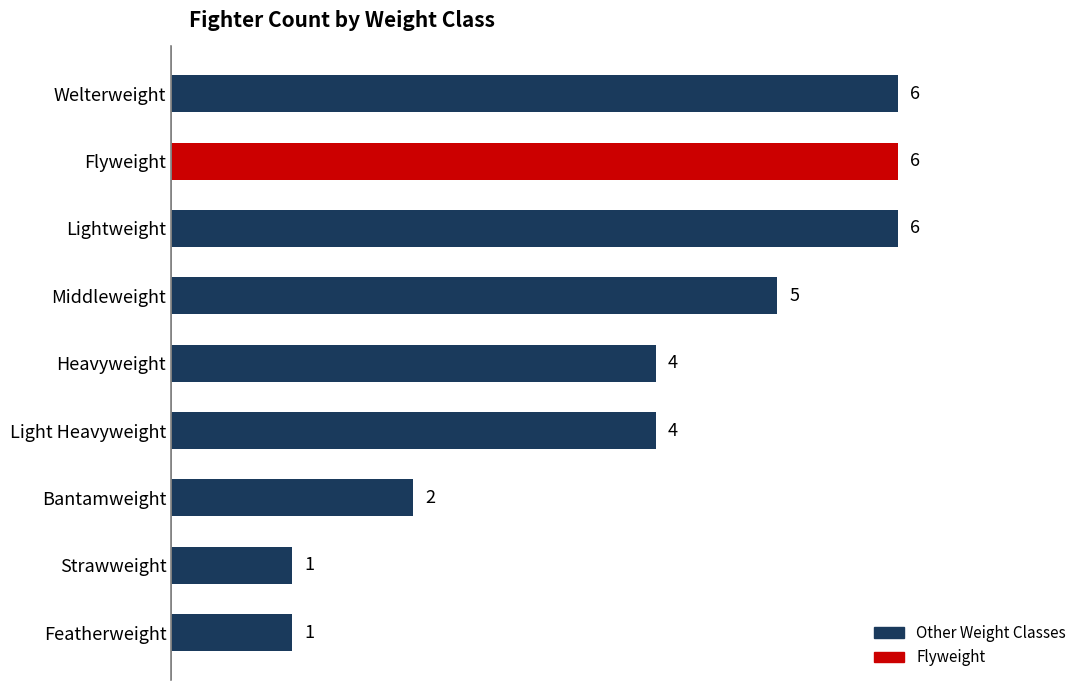

Reading bottom to top, what are all the values shown in this chart?

1	1	2	4	4	5	6	6	6